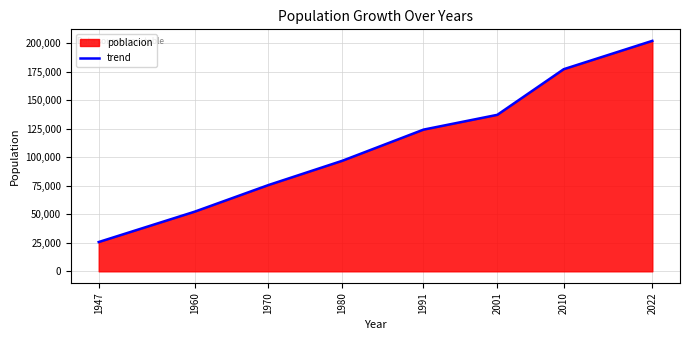

What is the smallest value displayed?

25651